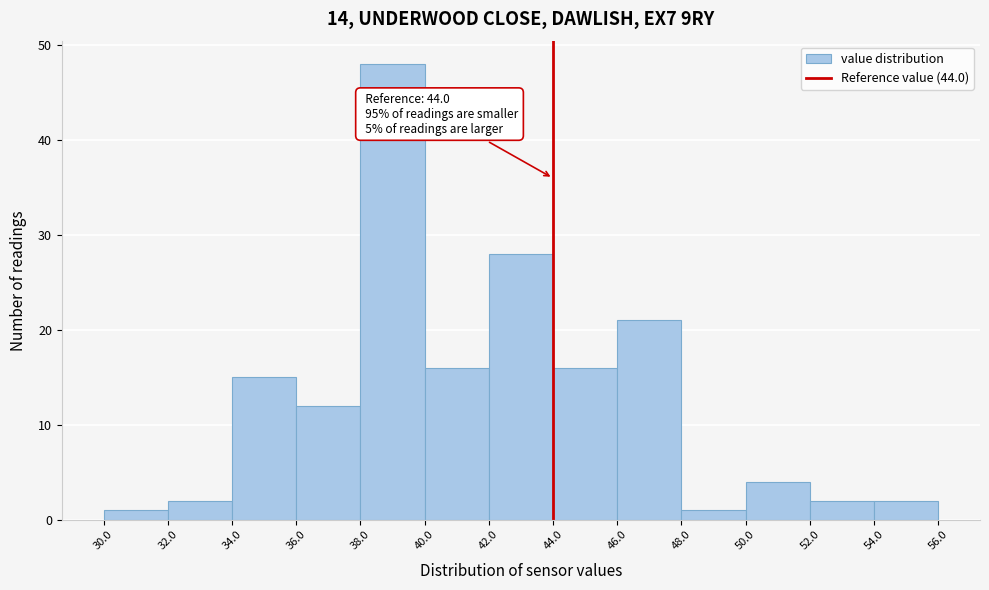

Over which range of the x-axis is the bar tallest?

38.0 to 40.0